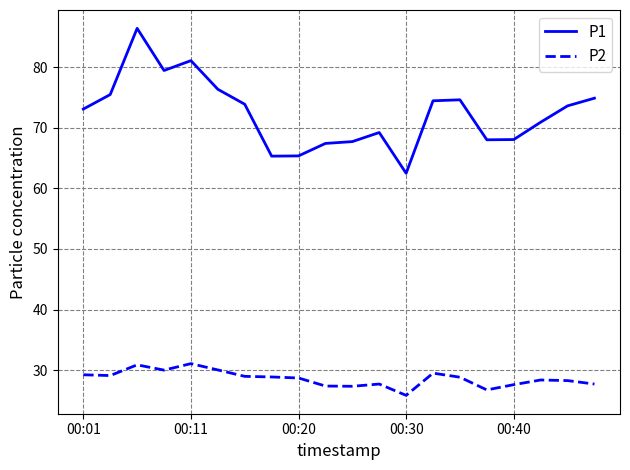

True or false: P2 and P1 intersect in this chart.

False